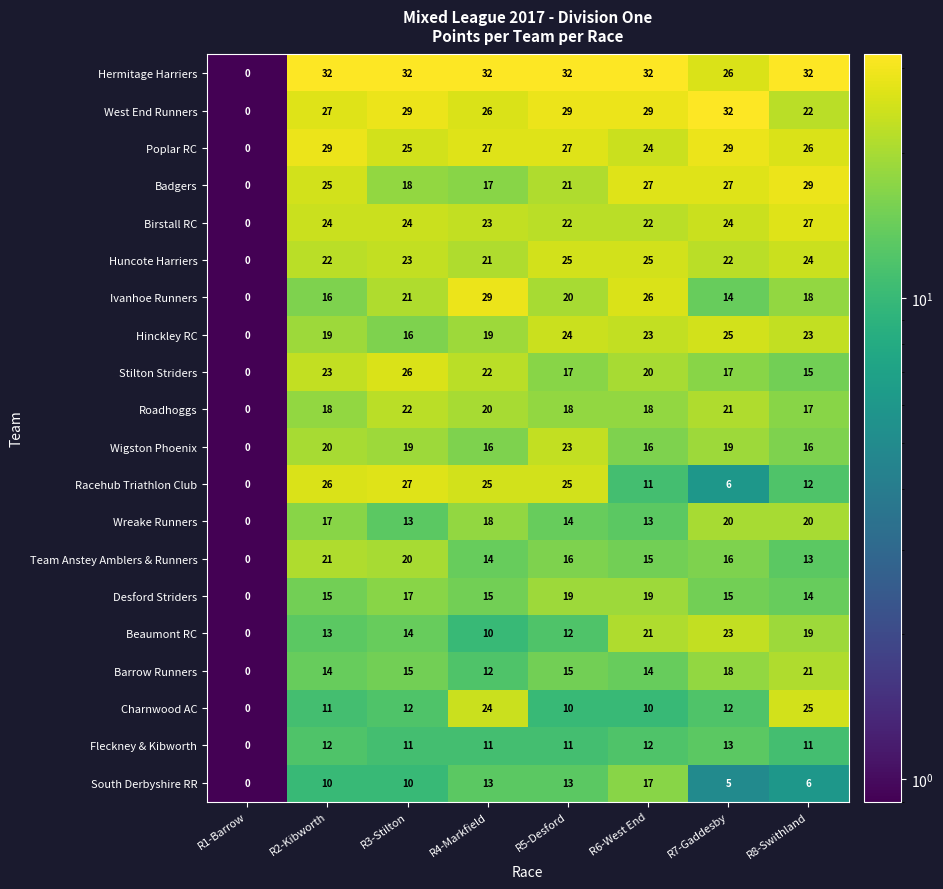

What is the difference between the maximum and second lowest values in the Wreake Runners series?

7